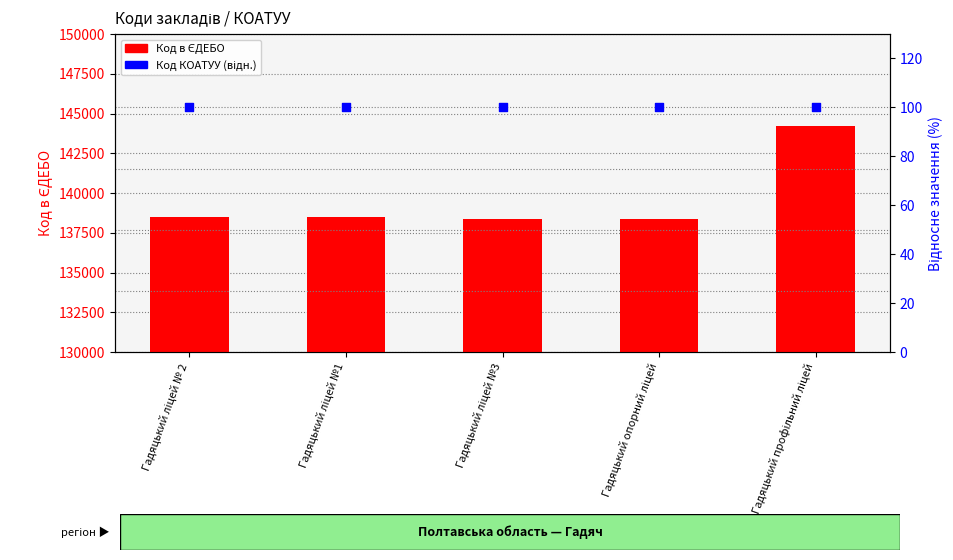

At which category is the sum across all series the highest?

Гадяцький профільний ліцей